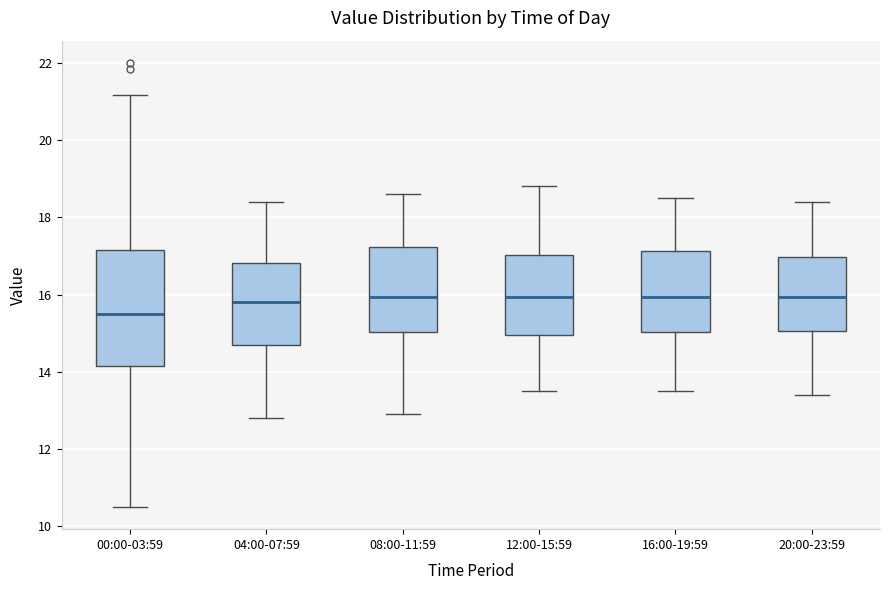

Reading left to right, transcribe this box plot: for each box, give where its median line is, the range the box spans, and where its two whiskers end, as read against the y-axis. The values are not printed on the chart, so give them approximately, as read against the axis.

00:00-03:59: median 15.6, box 14.2 to 17.2, whiskers 10.6 to 21.2
04:00-07:59: median 15.8, box 14.8 to 16.8, whiskers 12.8 to 18.4
08:00-11:59: median 16.0, box 15.0 to 17.2, whiskers 13.0 to 18.6
12:00-15:59: median 16.0, box 15.0 to 17.0, whiskers 13.6 to 18.8
16:00-19:59: median 16.0, box 15.0 to 17.2, whiskers 13.6 to 18.6
20:00-23:59: median 16.0, box 15.0 to 17.0, whiskers 13.4 to 18.4